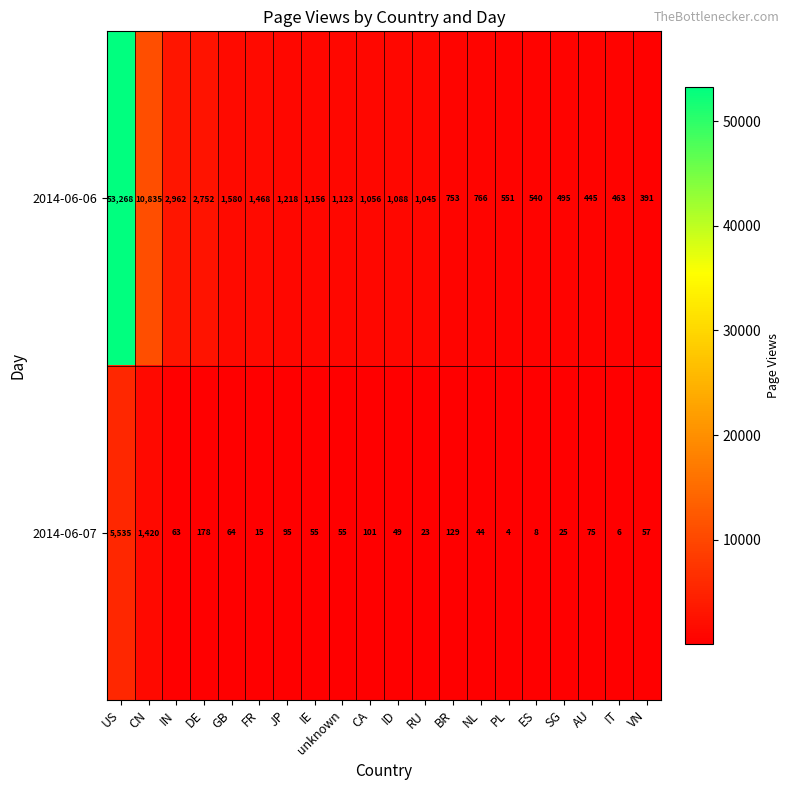

What is the sum of all 2014-06-07 values?

8001